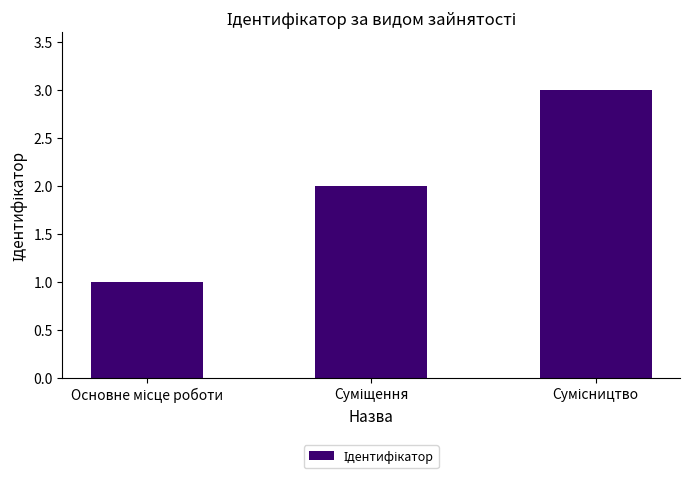

How many values are below 2?

1